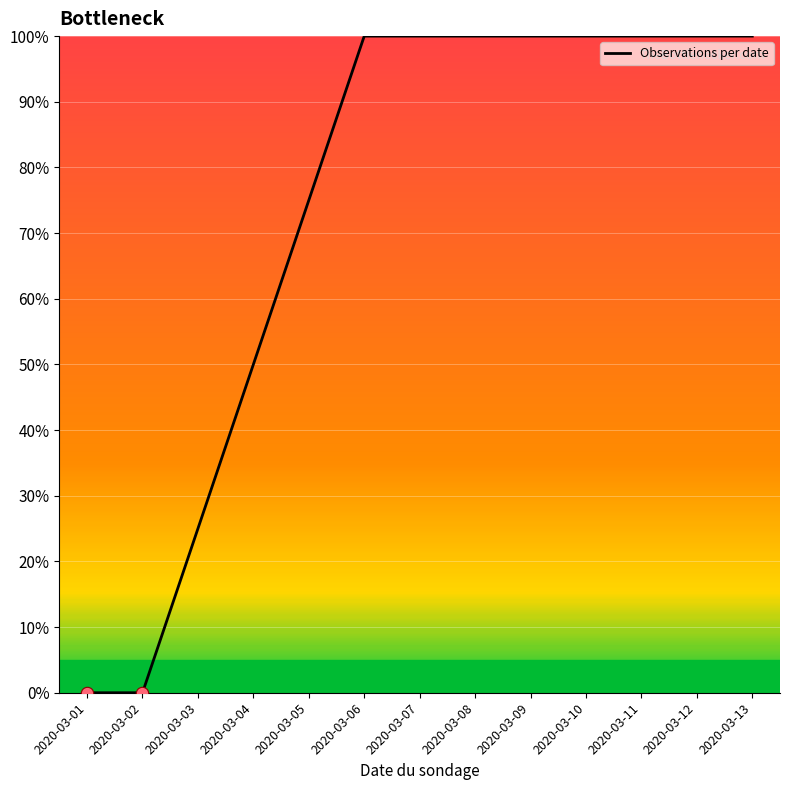

What is the change in value from 2020-03-04 to 2020-03-13?

+50